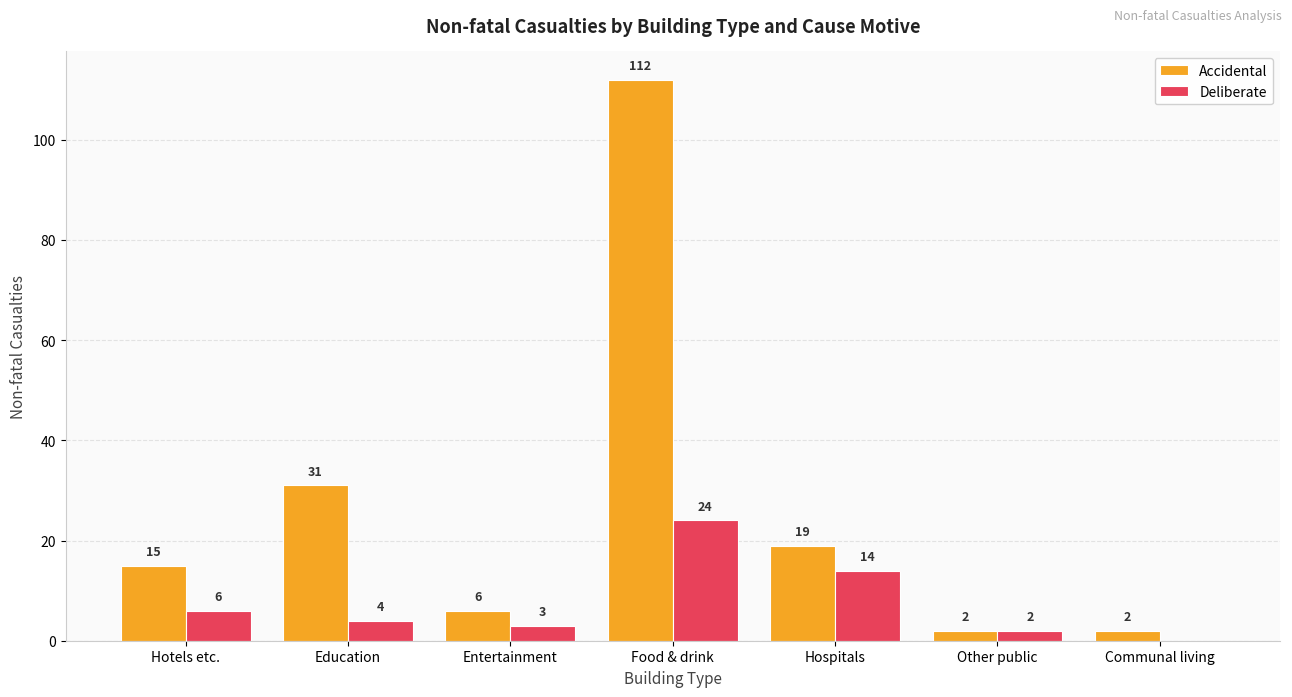

The Accidental series shows 6 at Entertainment. True or false?

True